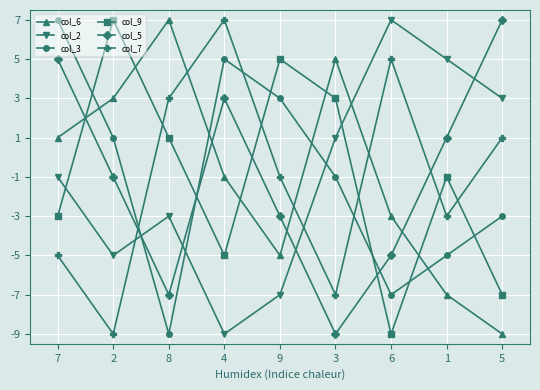

In col_9, how many points are lower than both neighbors (excluding endpoints)?

2